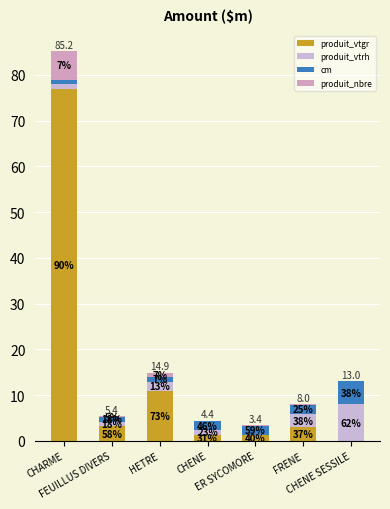

At which category is the sum across all series the highest?

CHARME